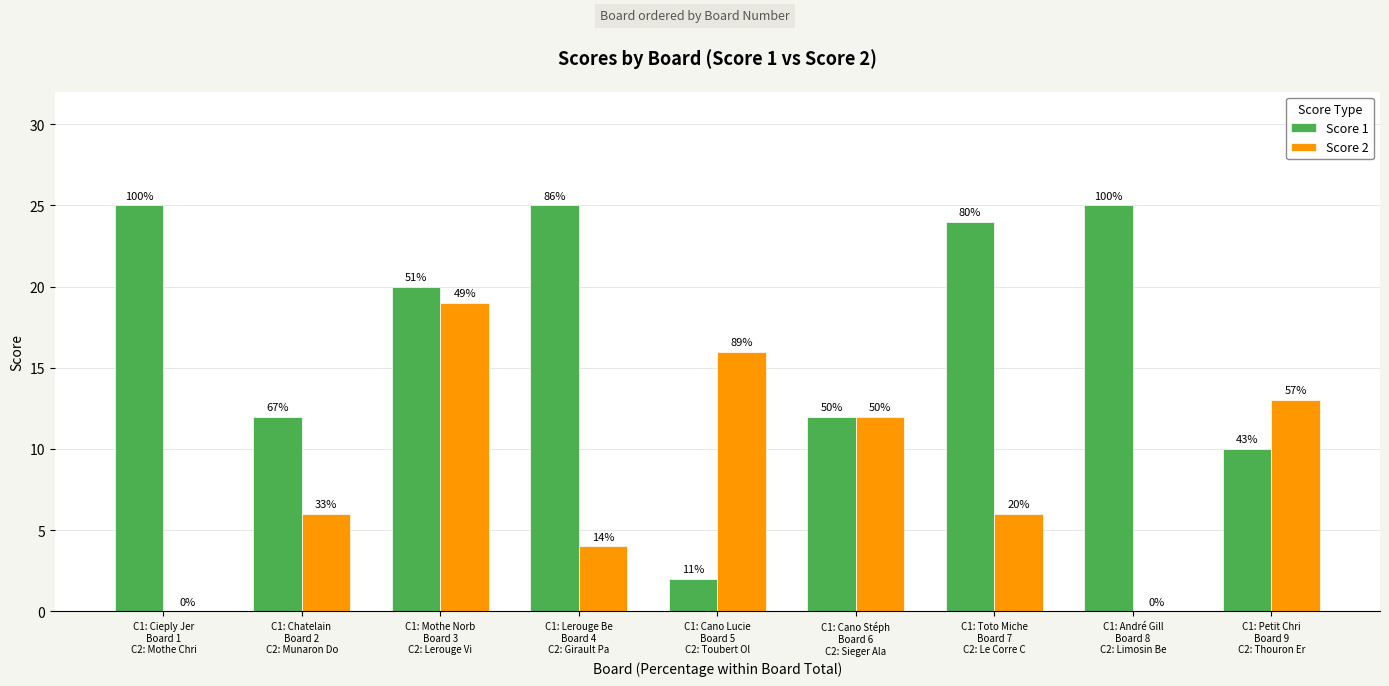

What is the difference between the second highest and minimum values in the Score 1 series?

23